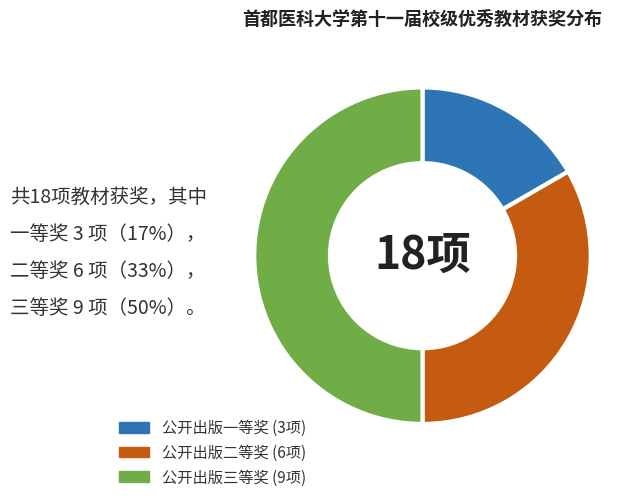

How many slices are in this pie chart?

3